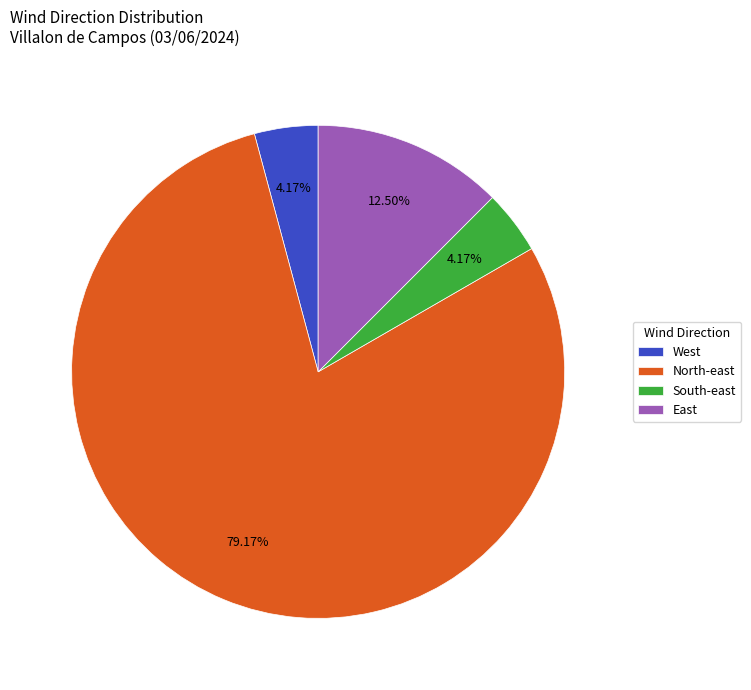

To the nearest percent, what percentage of the pie is North-east?

79%